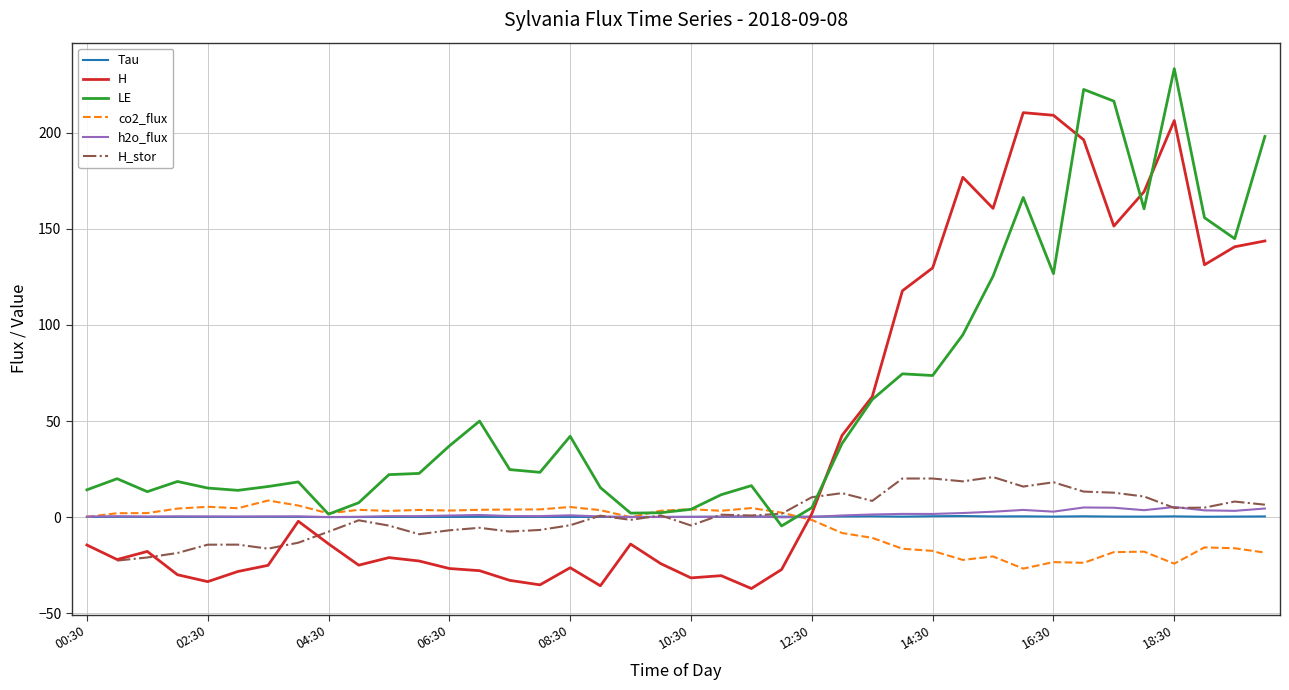

At which category does h2o_flux reach its first local valley?

01:30